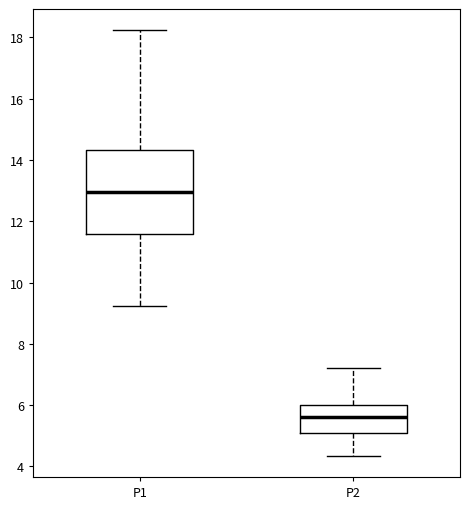

Reading left to right, transcribe this box plot: for each box, give where its median line is, the range the box spans, and where its two whiskers end, as read against the y-axis. The values are not printed on the chart, so give them approximately, as read against the axis.

P1: median 13.0, box 11.6 to 14.4, whiskers 9.2 to 18.2
P2: median 5.6, box 5.2 to 6.0, whiskers 4.4 to 7.2